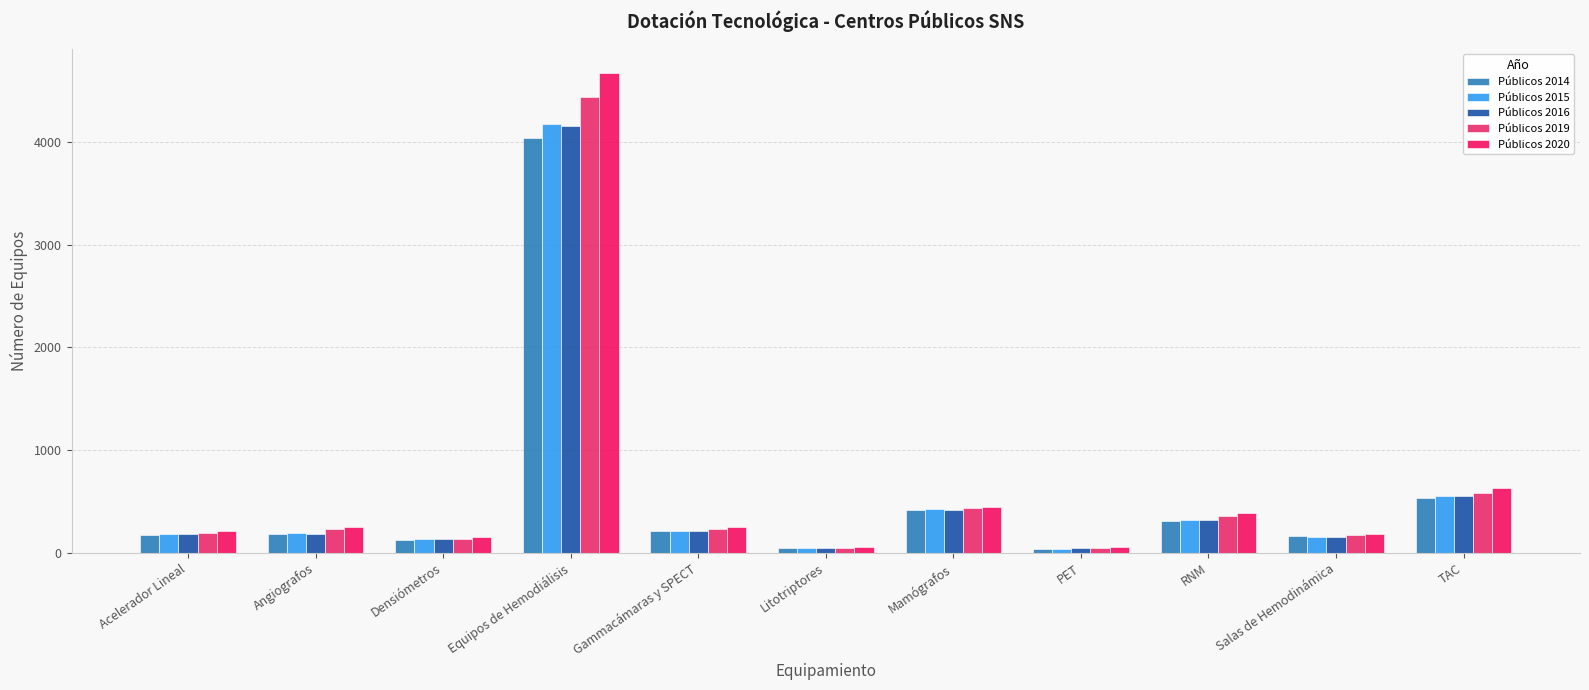

The value of Públicos 2014 at Angiografos is 186. True or false?

True